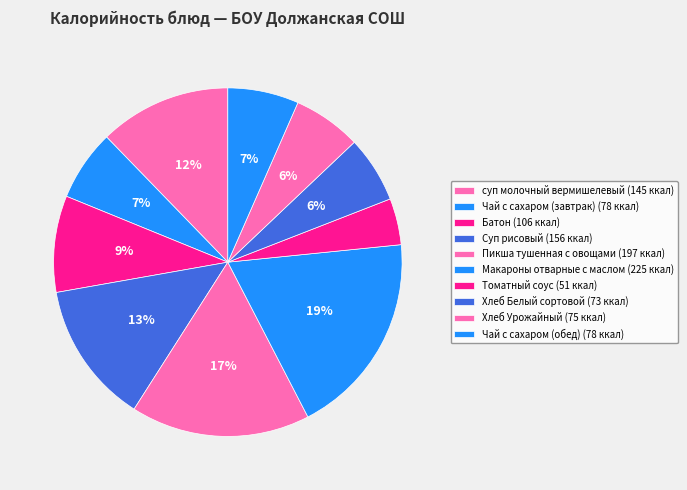

Count the number of slices in the pie.

10